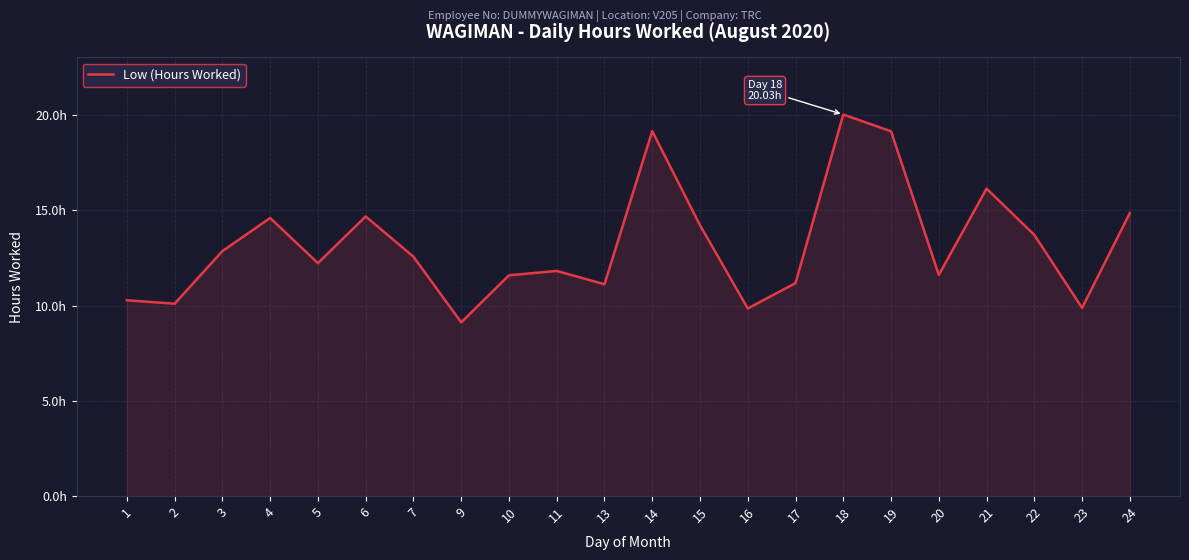

Does the chart have visible grid lines?

Yes